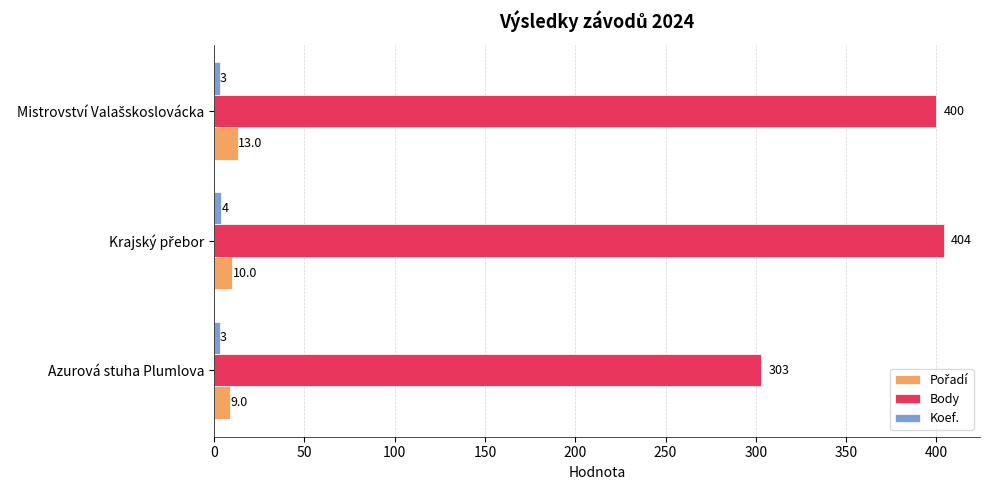

Which series has the widest spread of values?

Body